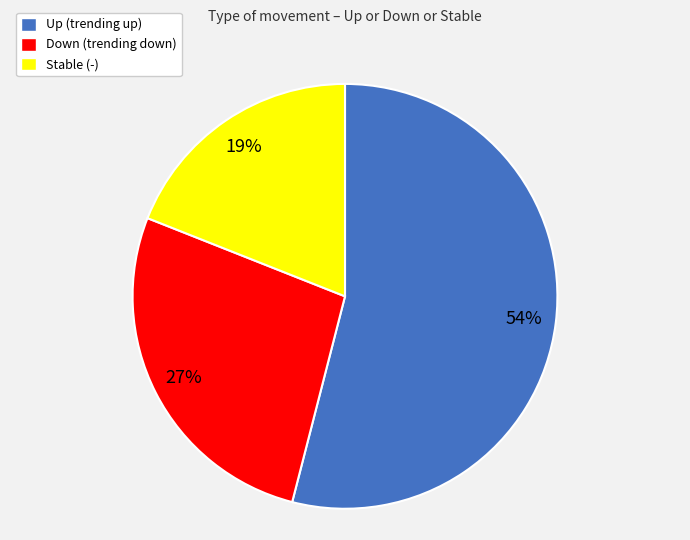

How many segments does this pie chart have?

3